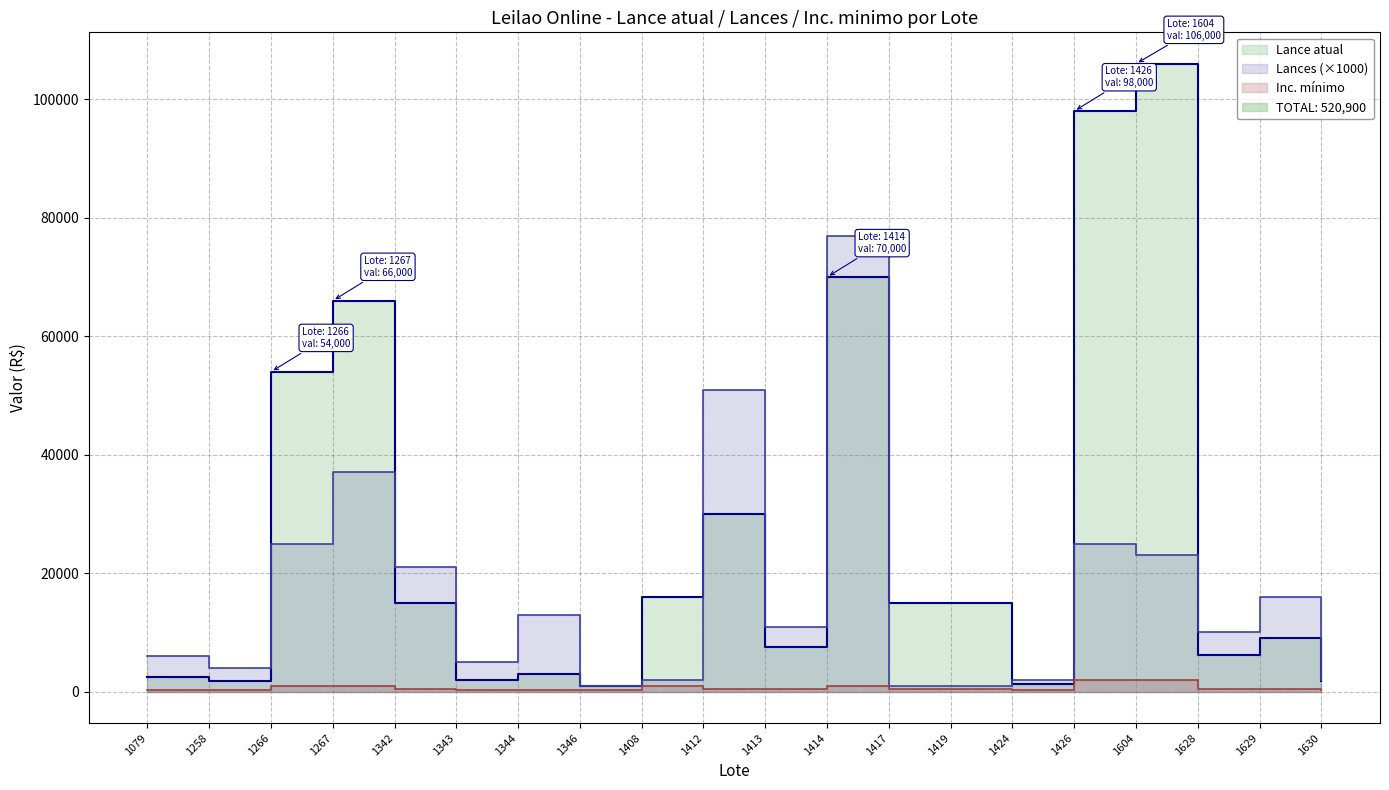

Reading left to right, extract all data points from this chart.

Lance atual: 2500	1750	54000	66000	15000	2000	2900	1000	16000	30000	7500	70000	15000	15000	1250	98000	106000	6250	9000	1750
Lances: 6000	4000	25000	37000	21000	5000	13000	1000	2000	51000	11000	77000	1000	1000	2000	25000	23000	10000	16000	2000
Inc. minimo: 250	250	1000	1000	500	250	250	250	1000	500	500	1000	500	500	250	2000	2000	500	500	250